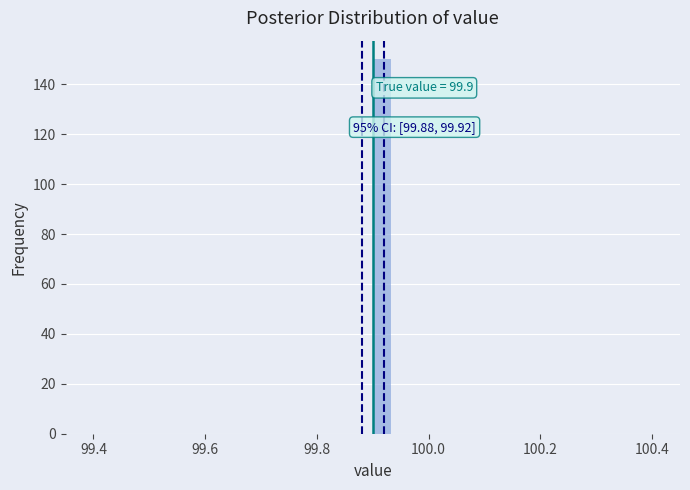

Around what value on the x-axis is the tallest bar? Give the approximate position of its centre, as read against the axis.

99.92